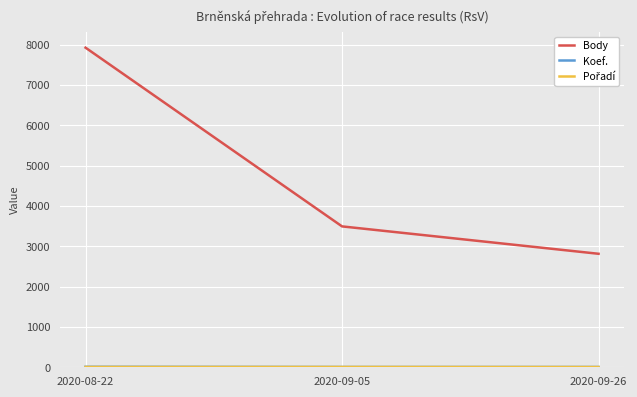

How many lines are shown in the chart?

3